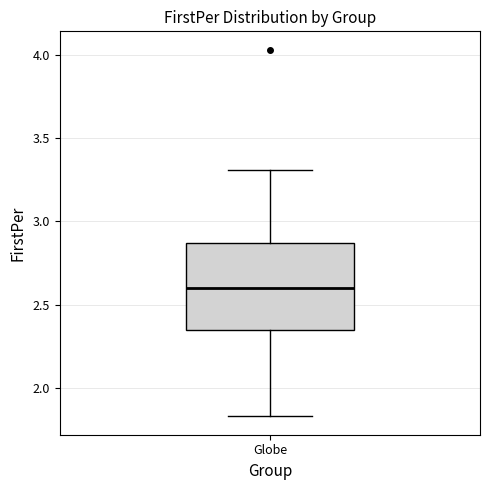

Read this box plot against the y-axis: the position of the median line, the range covered by the box, and the ends of both whiskers. The values are not printed on the chart, so give them approximately, as read against the axis.

median 2.60, box 2.35 to 2.85, whiskers 1.85 to 3.30